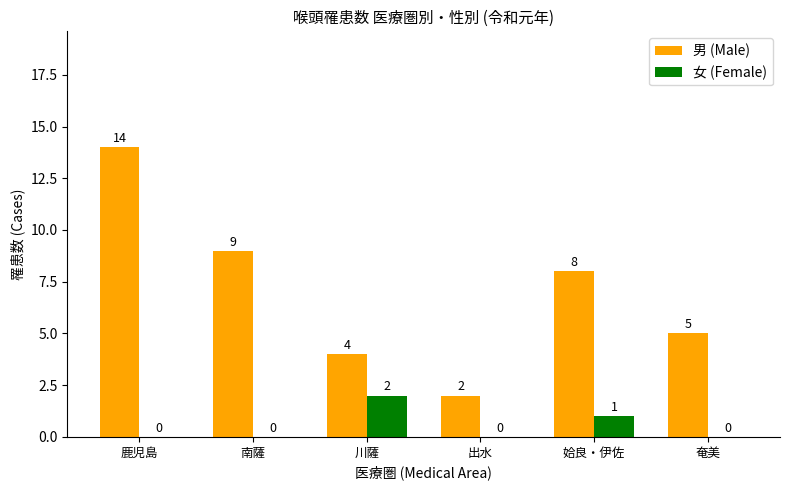

True or false: 女 (Female) has a value of 0 at 鹿児島.

True